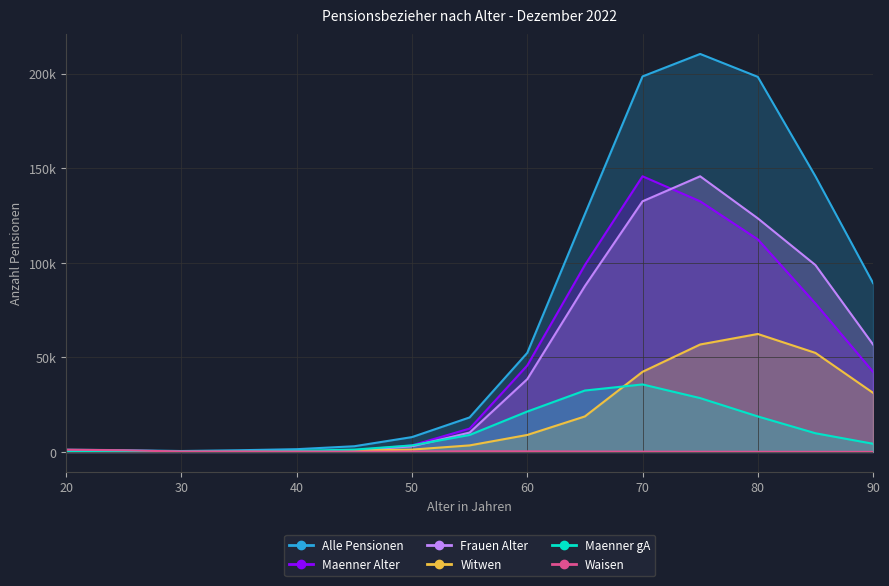

Rank the categories by Frauen Alter value from lowest to highest.

20, 25, 30, 35, 40, 45, 50, 55, 60, 90, 65, 85, 80, 70, 75